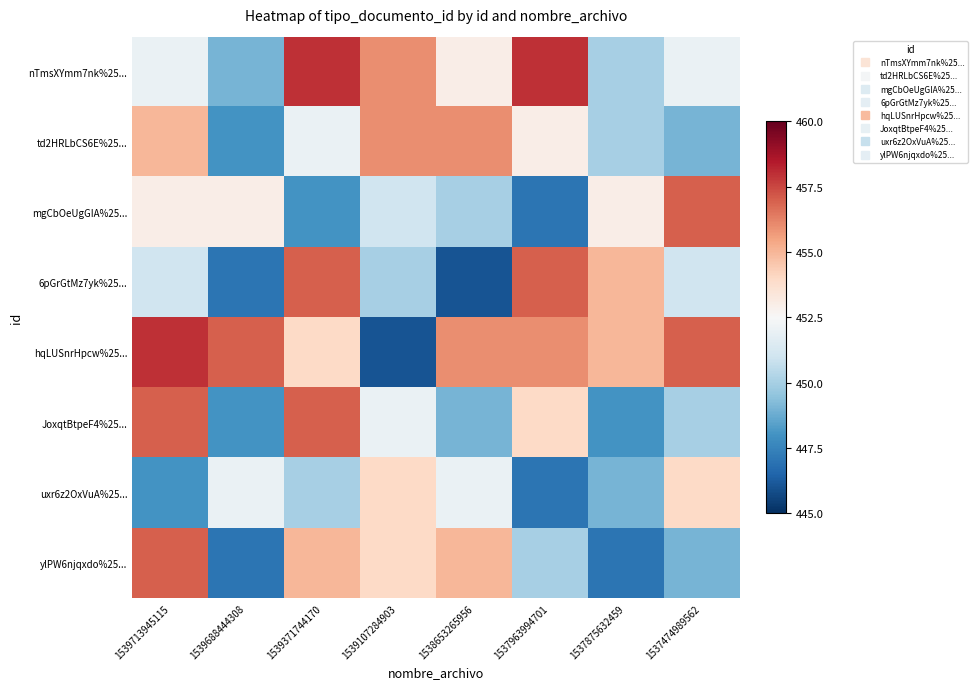

Reading left to right, extract all data points from this chart.

nTmsXYmm7nk%25...: 1539713945115=452	1539688444308=449	1539371744170=458	1539107284903=456	1538653265956=453	1537963994701=458	1537875632459=450	1537474989562=452
td2HRLbCS6E%25...: 1539713945115=455	1539688444308=448	1539371744170=452	1539107284903=456	1538653265956=456	1537963994701=453	1537875632459=450	1537474989562=449
mgCbOeUgGIA%25...: 1539713945115=453	1539688444308=453	1539371744170=448	1539107284903=451	1538653265956=450	1537963994701=447	1537875632459=453	1537474989562=457
6pGrGtMz7yk%25...: 1539713945115=451	1539688444308=447	1539371744170=457	1539107284903=450	1538653265956=446	1537963994701=457	1537875632459=455	1537474989562=451
hqLUSnrHpcw%25...: 1539713945115=458	1539688444308=457	1539371744170=454	1539107284903=446	1538653265956=456	1537963994701=456	1537875632459=455	1537474989562=457
JoxqtBtpeF4%25...: 1539713945115=457	1539688444308=448	1539371744170=457	1539107284903=452	1538653265956=449	1537963994701=454	1537875632459=448	1537474989562=450
uxr6z2OxVuA%25...: 1539713945115=448	1539688444308=452	1539371744170=450	1539107284903=454	1538653265956=452	1537963994701=447	1537875632459=449	1537474989562=454
ylPW6njqxdo%25...: 1539713945115=457	1539688444308=447	1539371744170=455	1539107284903=454	1538653265956=455	1537963994701=450	1537875632459=447	1537474989562=449